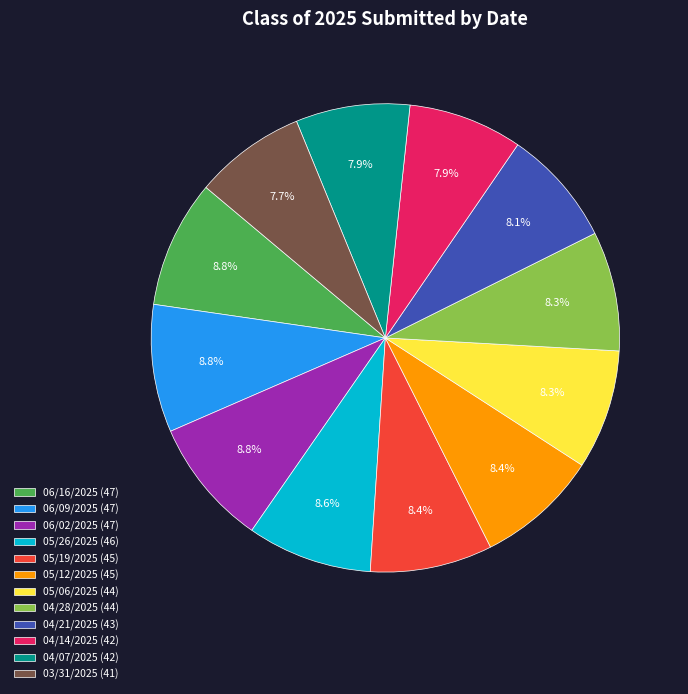

True or false: 05/12/2025 accounts for 8% of the total.

True